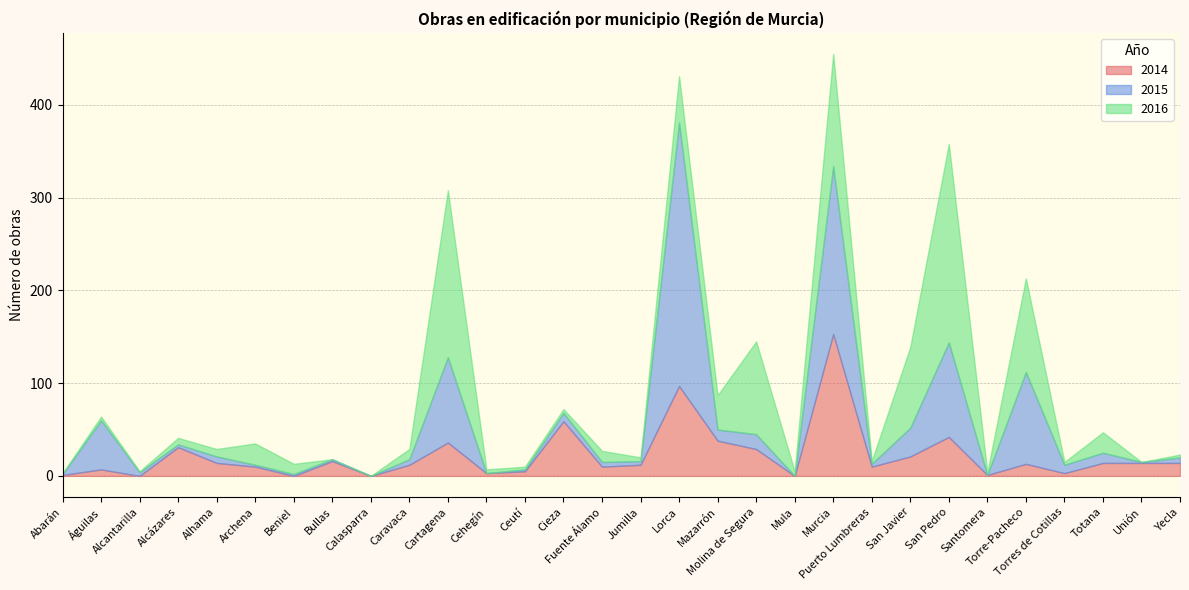

Which series has the widest spread of values?

2015